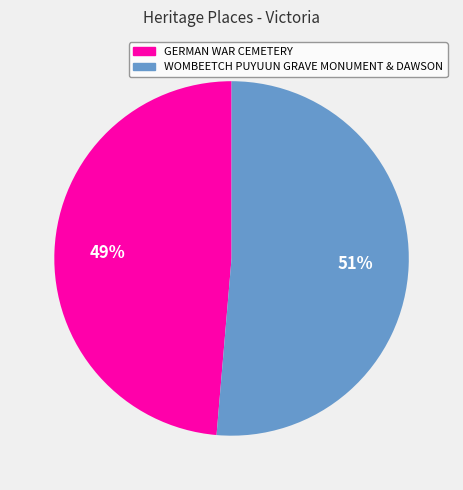

Which category has the smallest portion of the pie?

GERMAN WAR CEMETERY